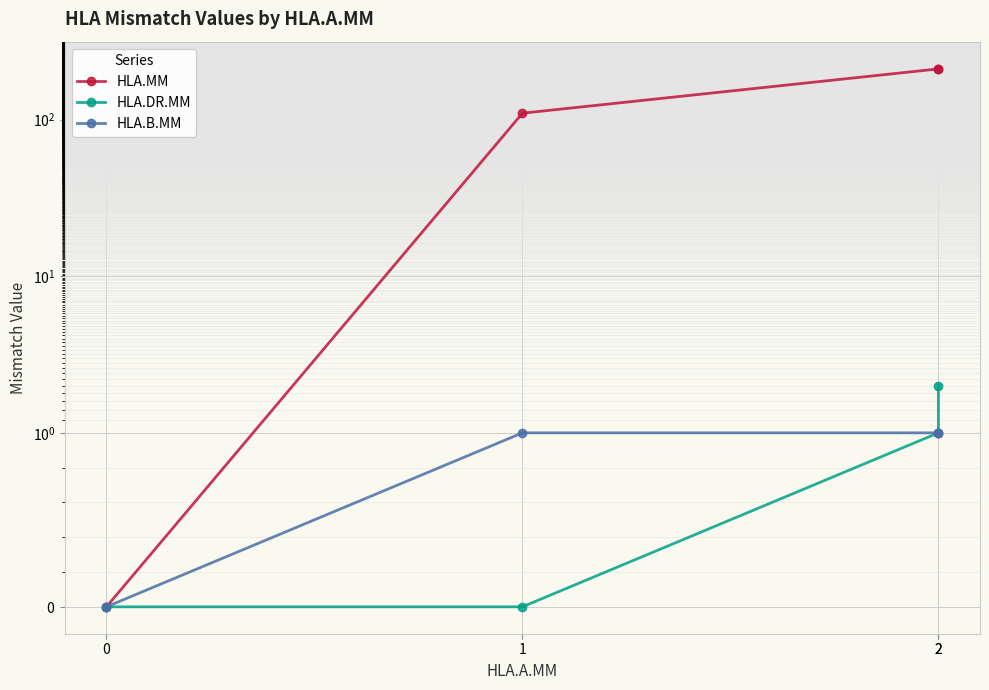

True or false: HLA.B.MM and HLA.MM cross at least once.

False